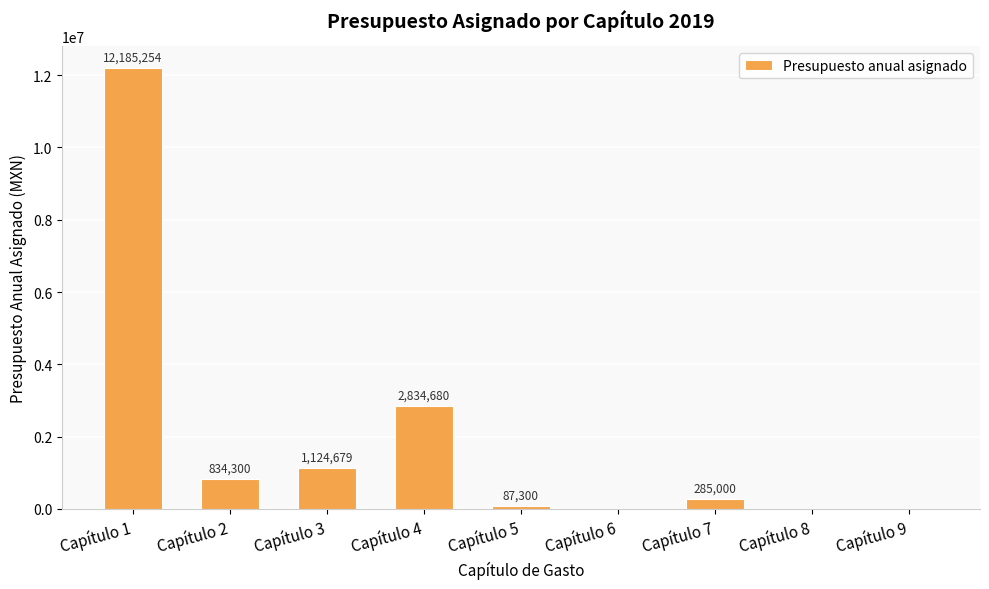

The value at Capítulo 4 is 859914.5. True or false?

False